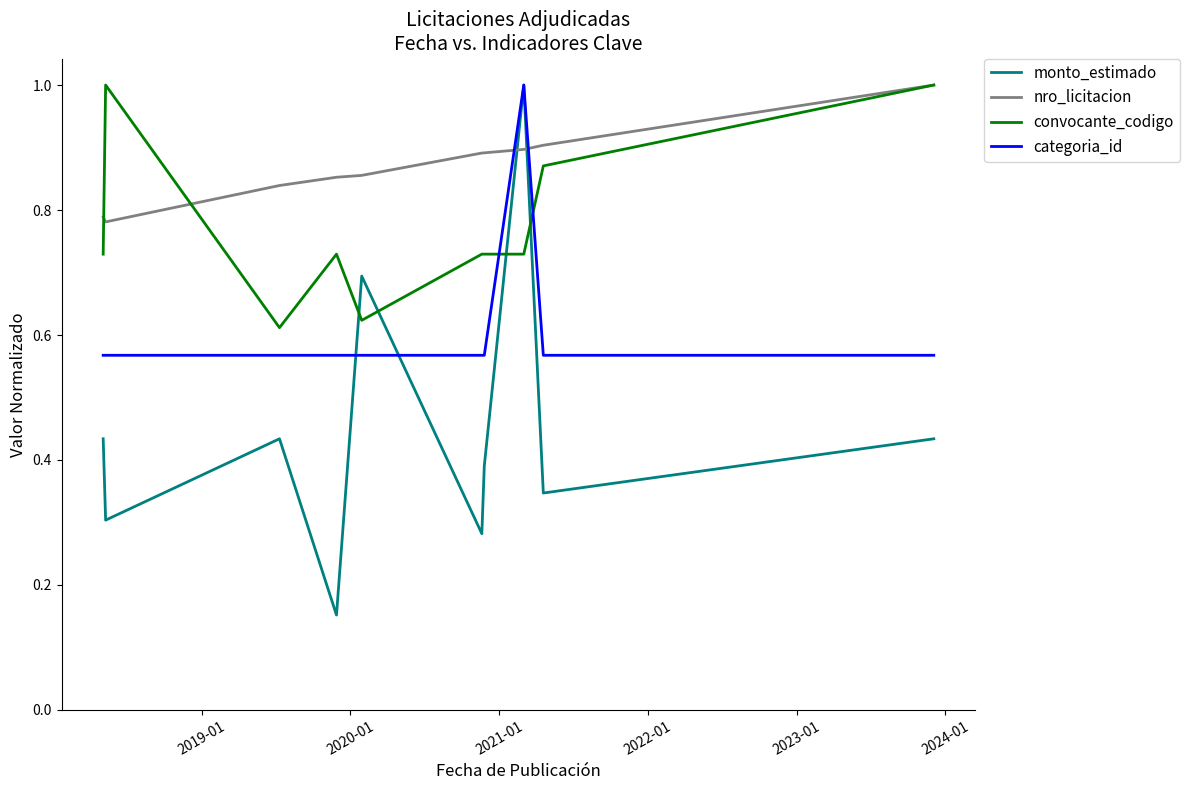

True or false: convocante_codigo and categoria_id intersect in this chart.

True